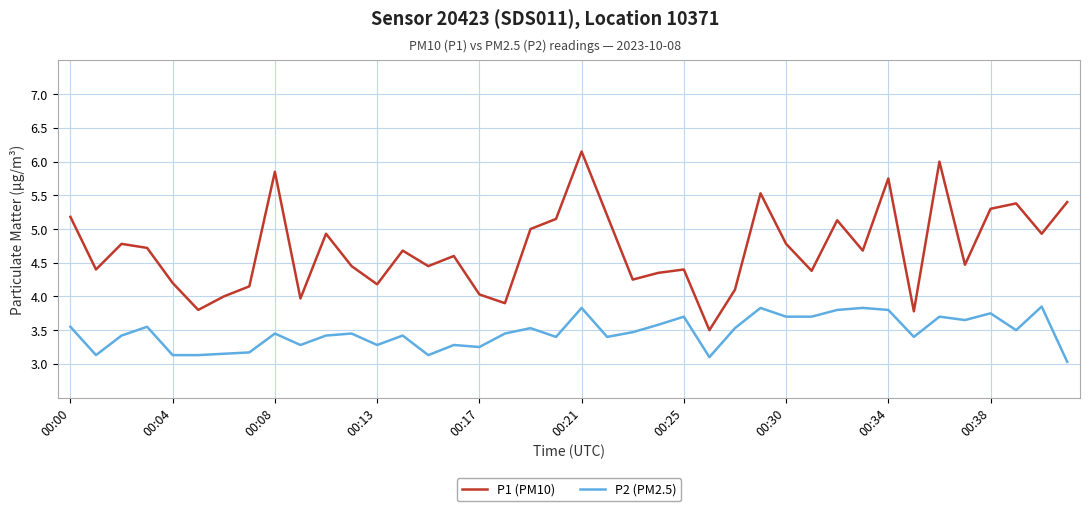

True or false: P1 (PM10) and P2 (PM2.5) cross at least once.

False